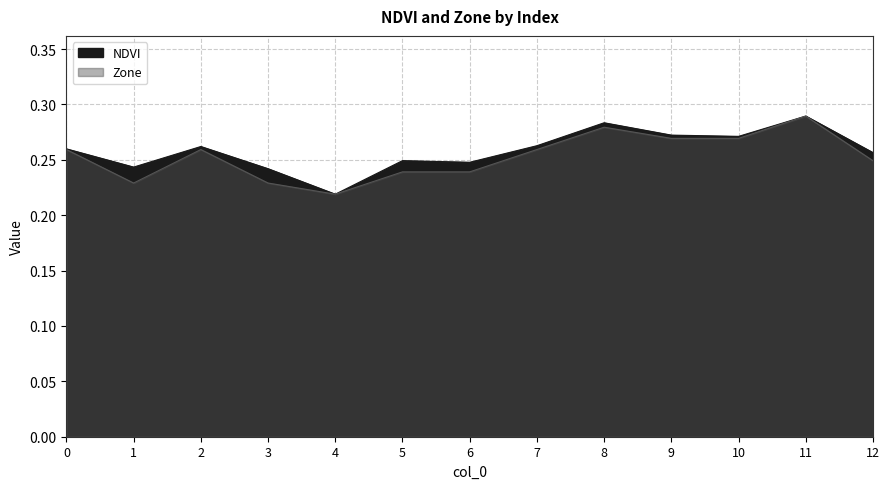

At which category does Zone reach its first local valley?

1